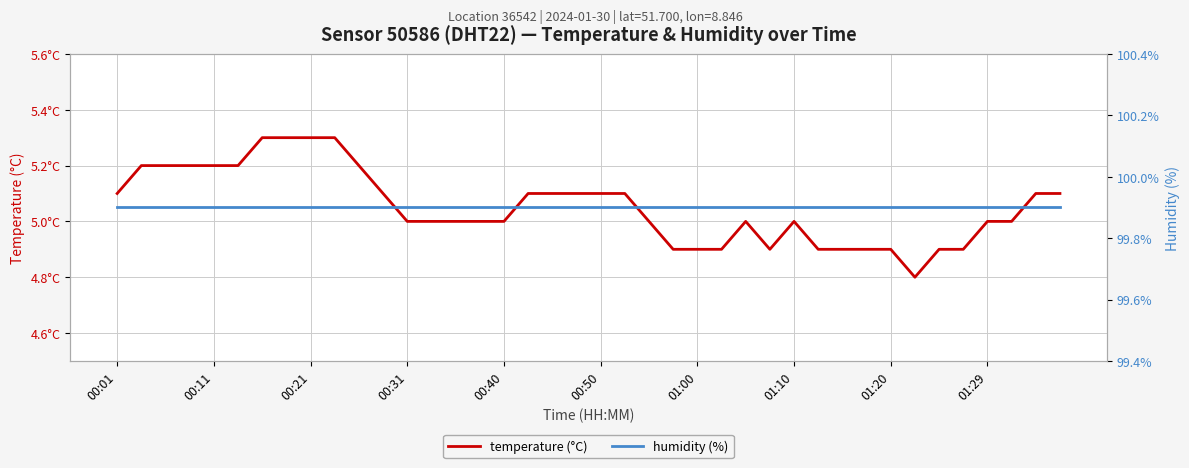

True or false: temperature and humidity cross at least once.

False